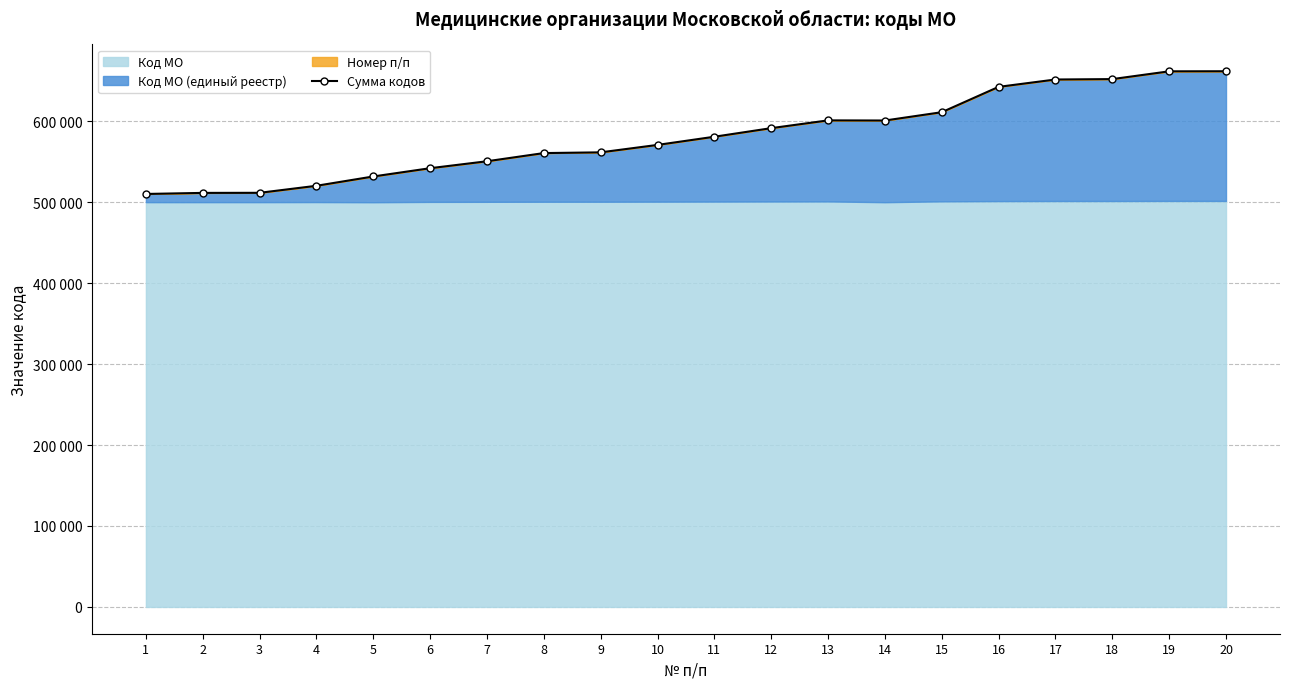

Count the number of categories in the chart.

20